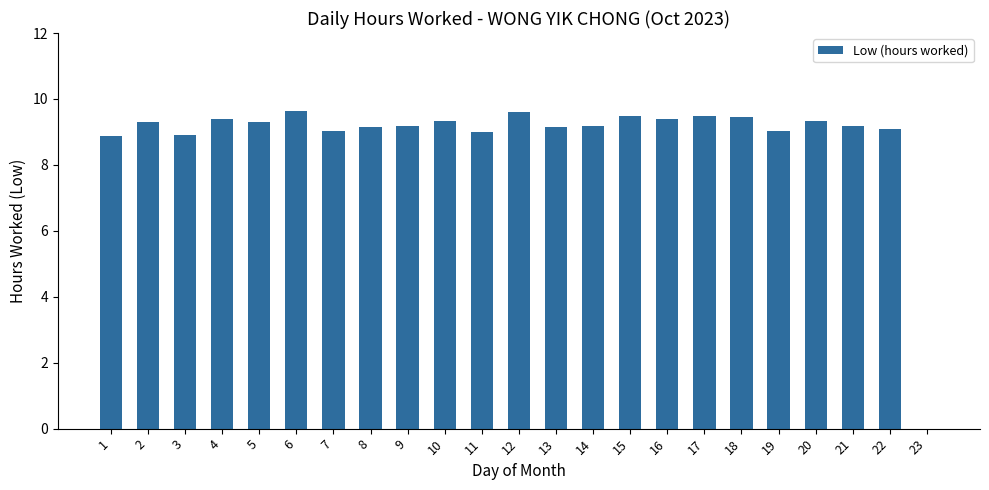

True or false: the data shows 9.5 at 15.

True